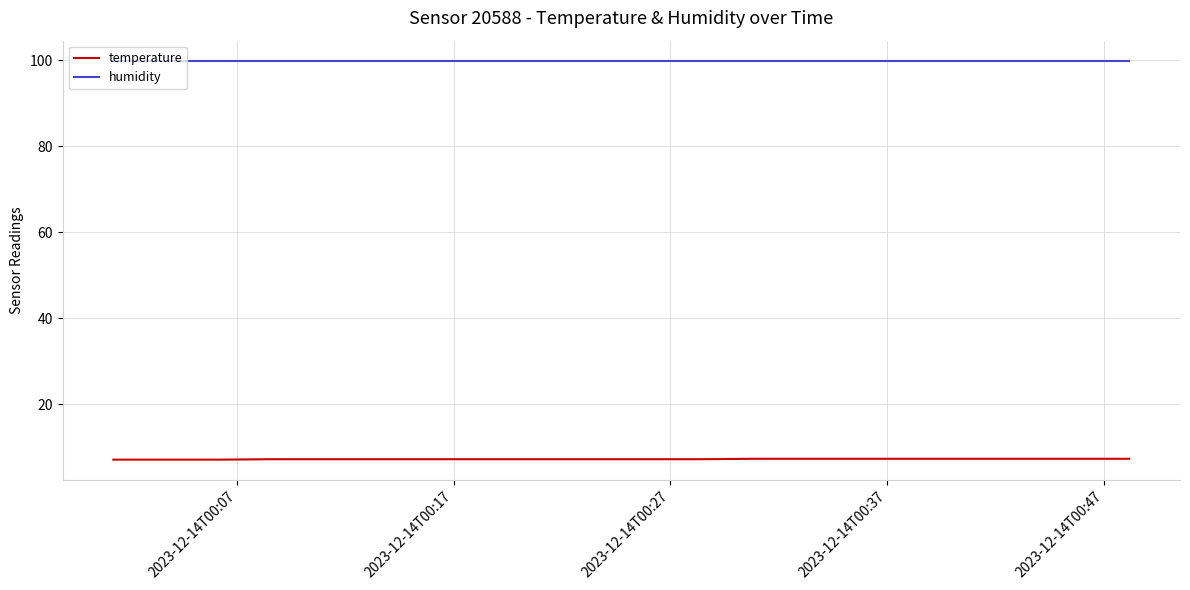

What is the smallest value displayed?

7.1